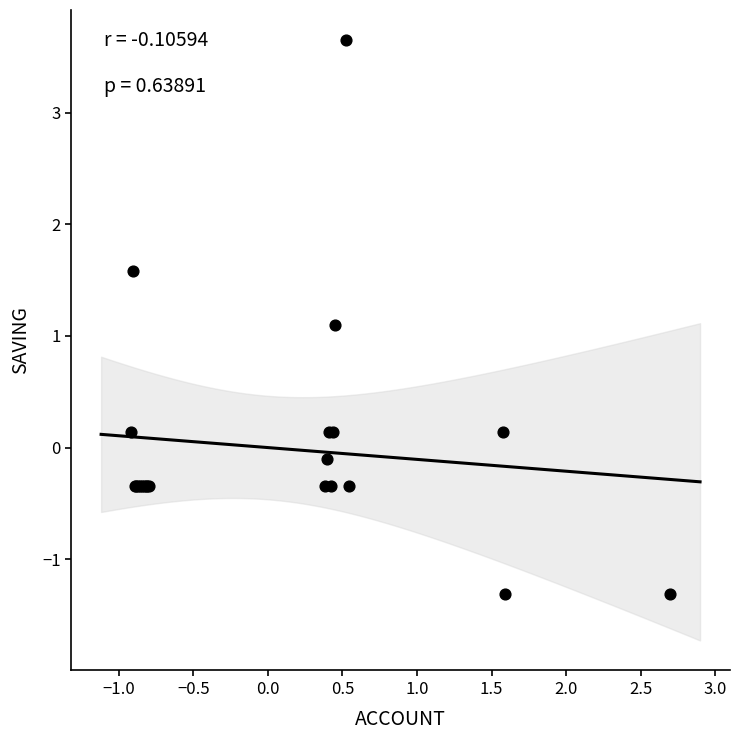

What Y value in the scatter plot is closest to 1?

1.1